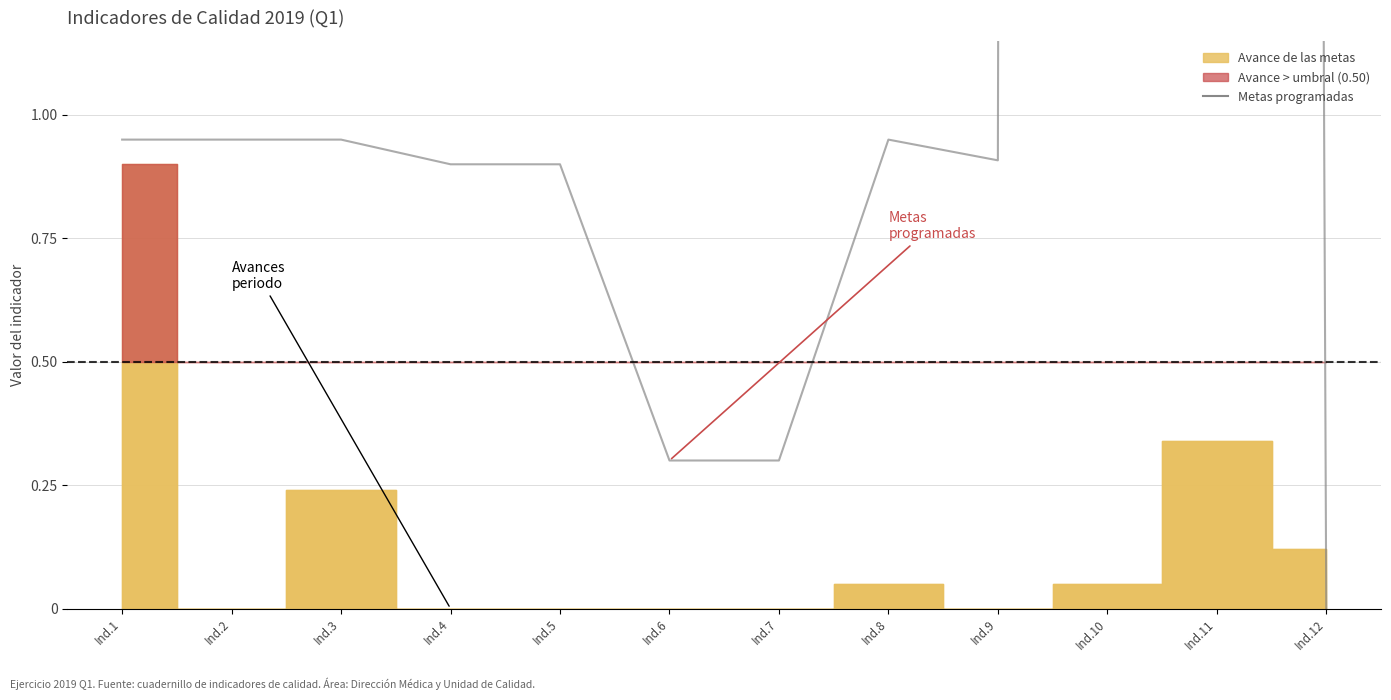

True or false: the data shows 1.7 at Ind.8.

False